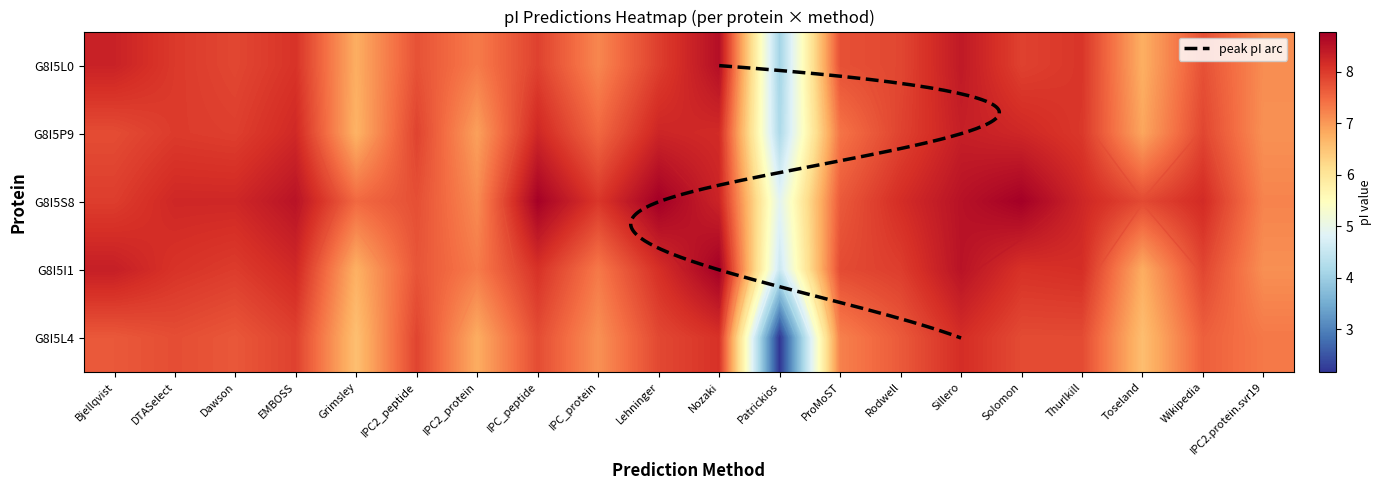

Where does the tr|G8I5I1 series first go above 7?

Bjellqvist